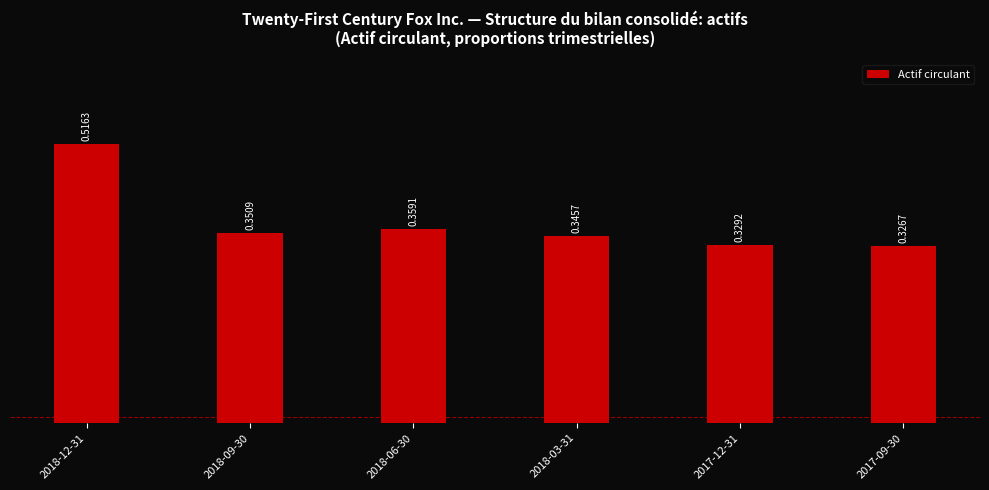

Rank the categories by value from lowest to highest.

2017-09-30, 2017-12-31, 2018-03-31, 2018-09-30, 2018-06-30, 2018-12-31